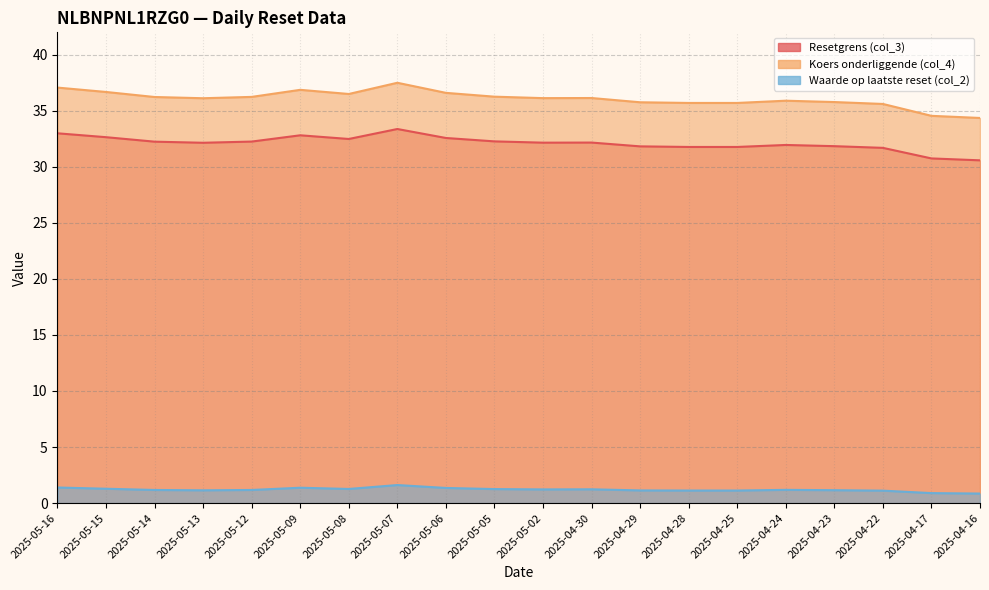

What is the difference between the maximum and minimum values in the Resetgrens (col_3) series?

2.8